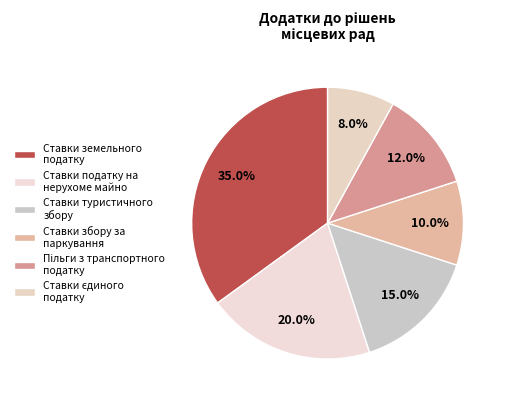

Is there any slice that represents more than half of the pie?

No